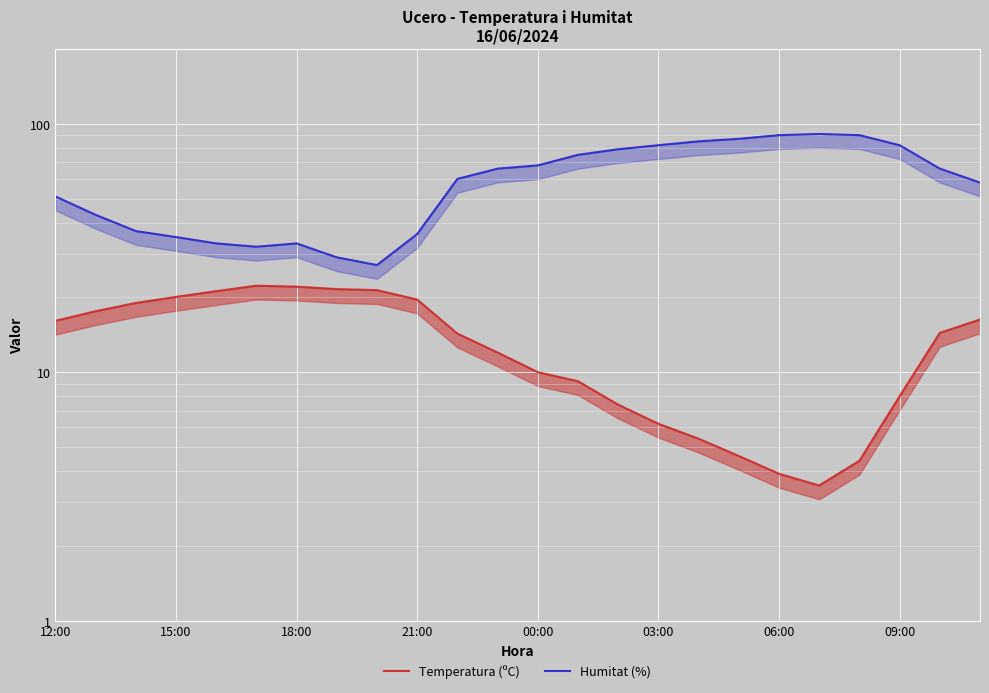

Is it true that Humitat (%) equals 51.0 at 12:00?

True